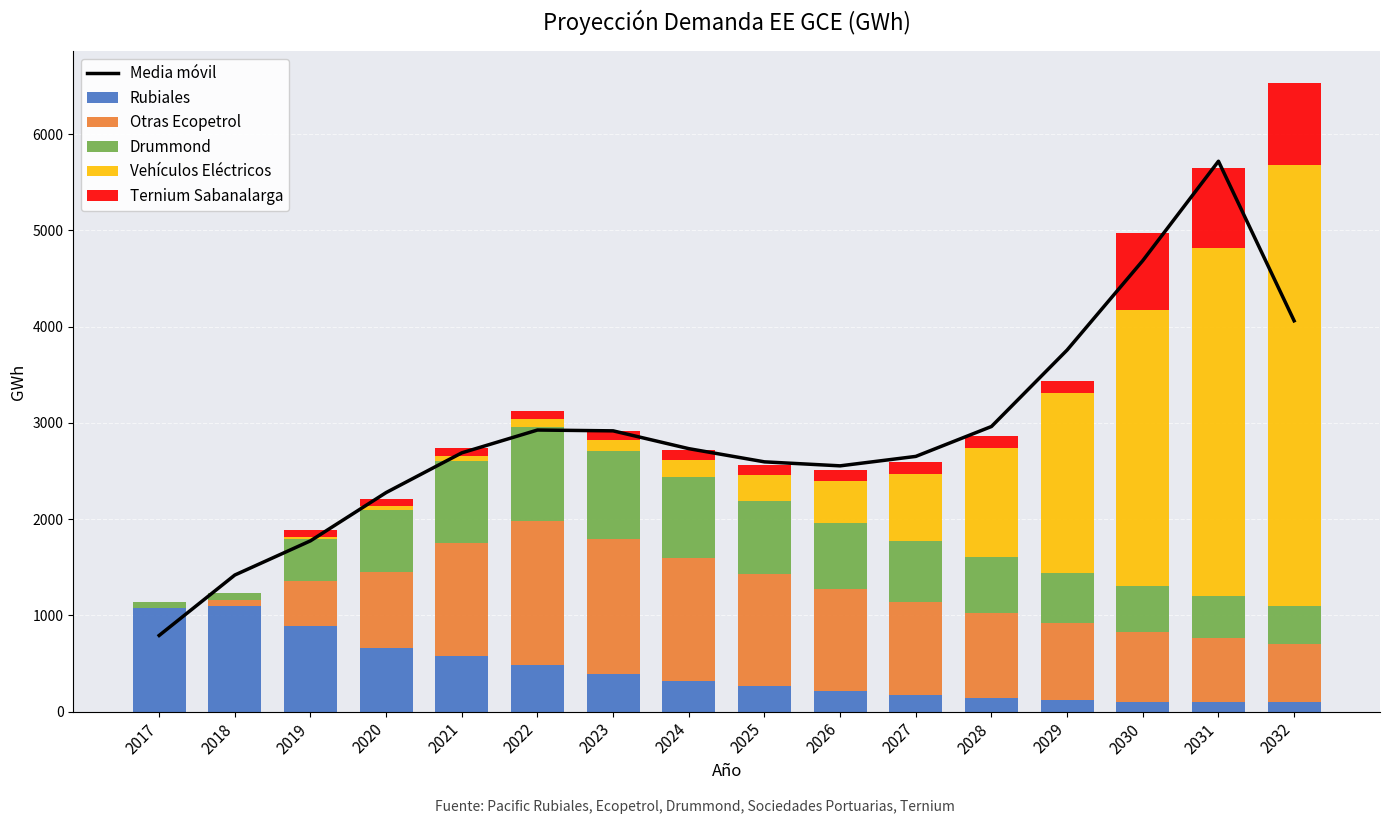

How many distinct data groups are displayed?

6